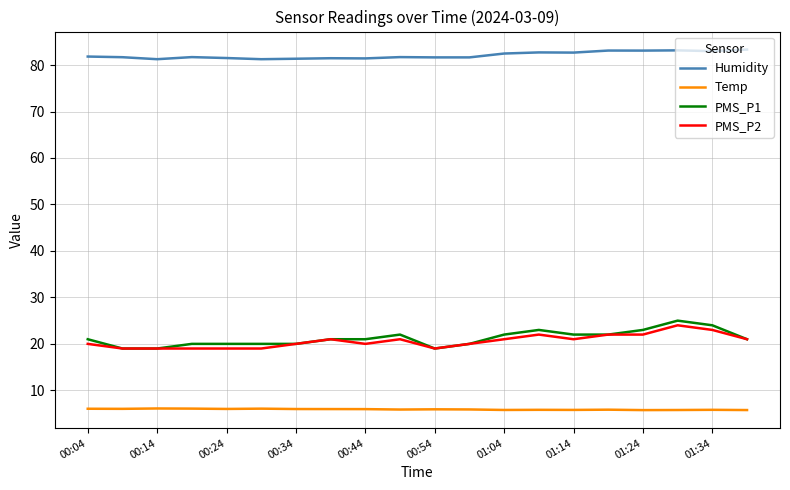

True or false: PMS_P2 and Temp intersect in this chart.

False